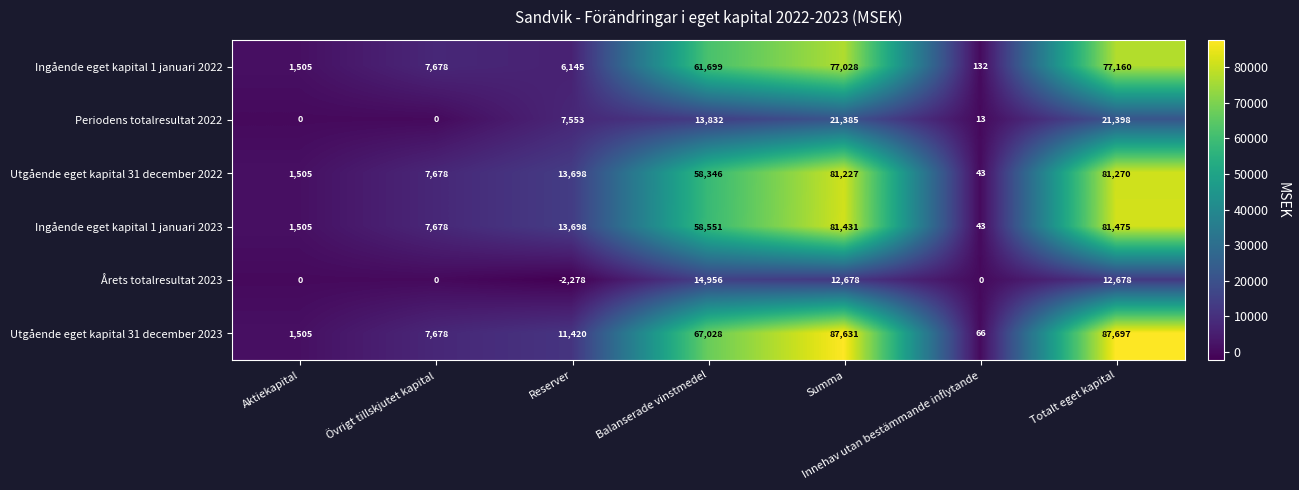

Where is Ingående eget kapital 1 januari 2023 nearest to the value 40759?

Balanserade vinstmedel